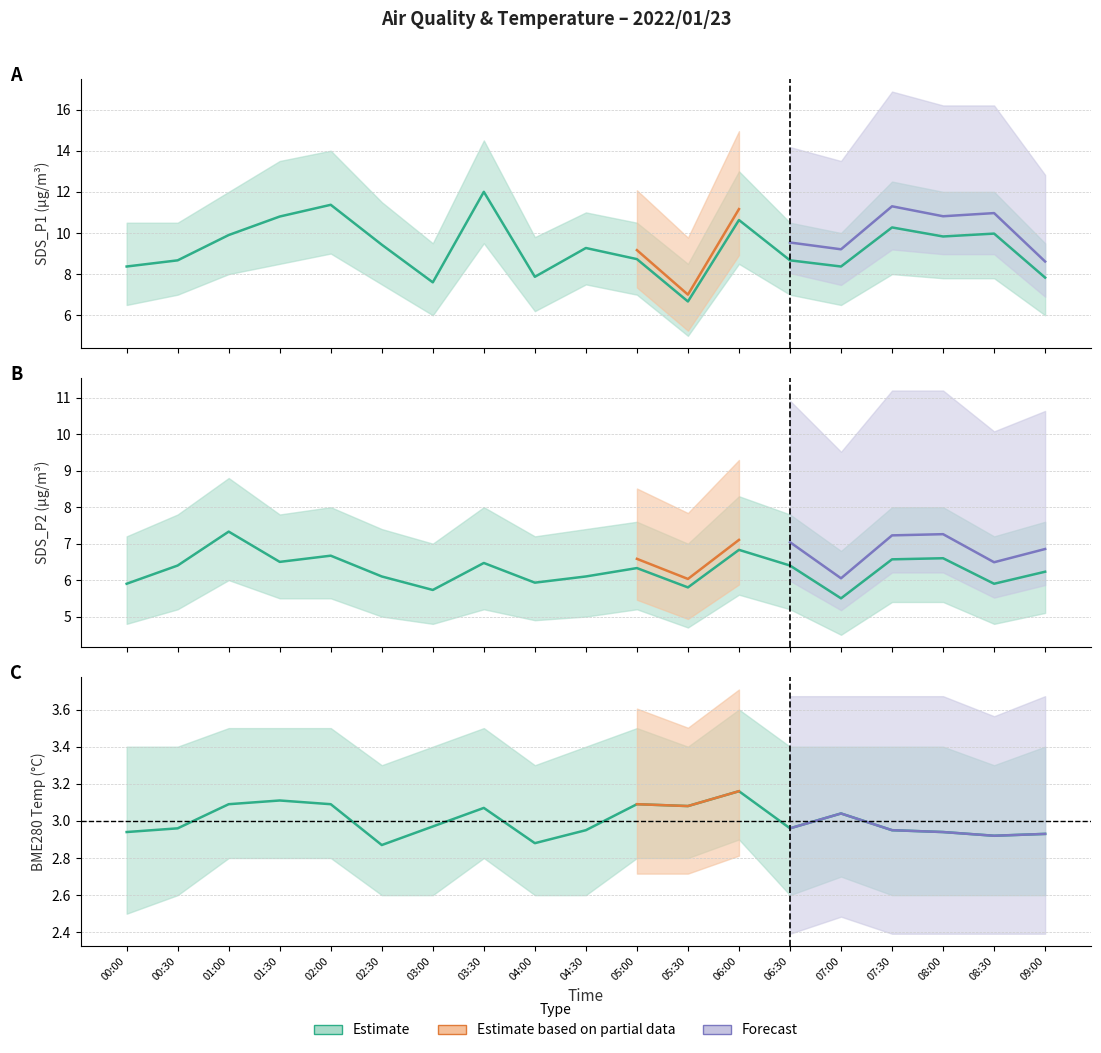

Does the chart have visible grid lines?

Yes